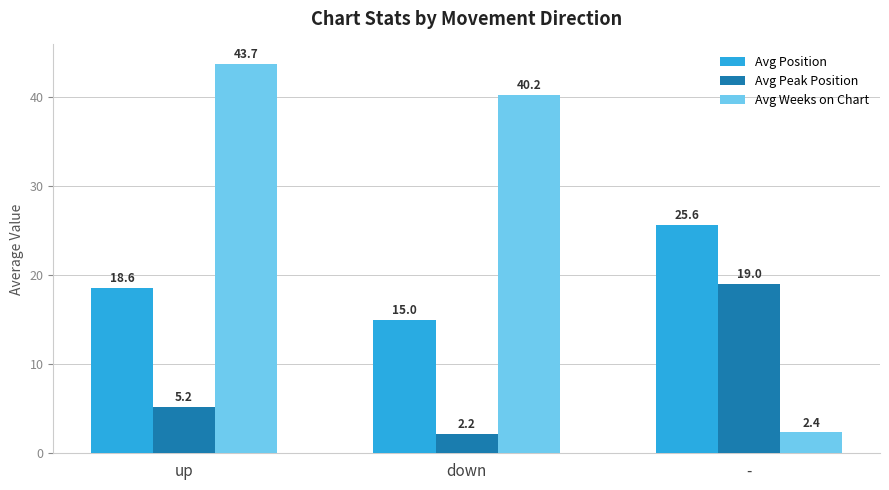

Where is Avg Weeks on Chart nearest to the value 23?

down